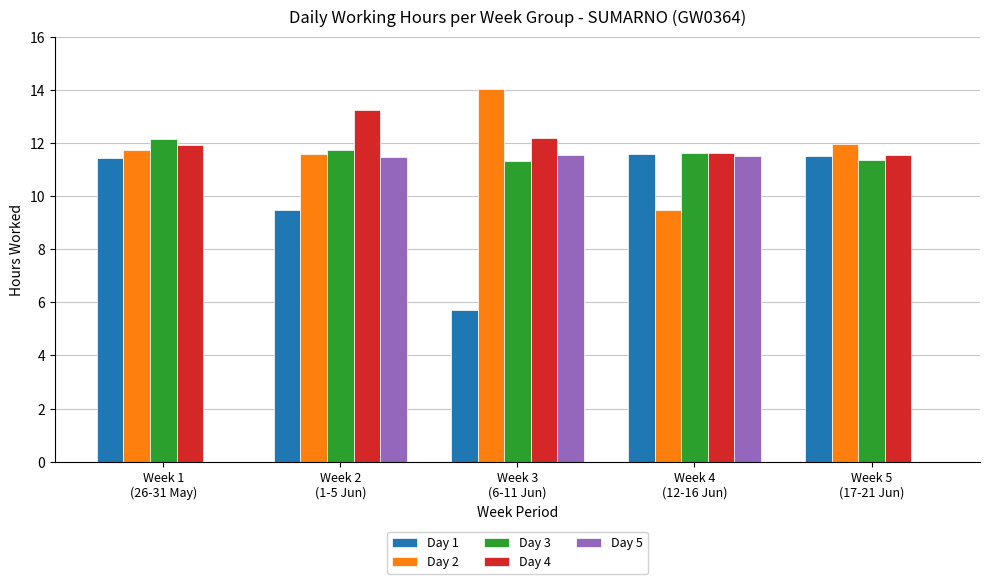

What is the sum of all Day 4 values?

60.5